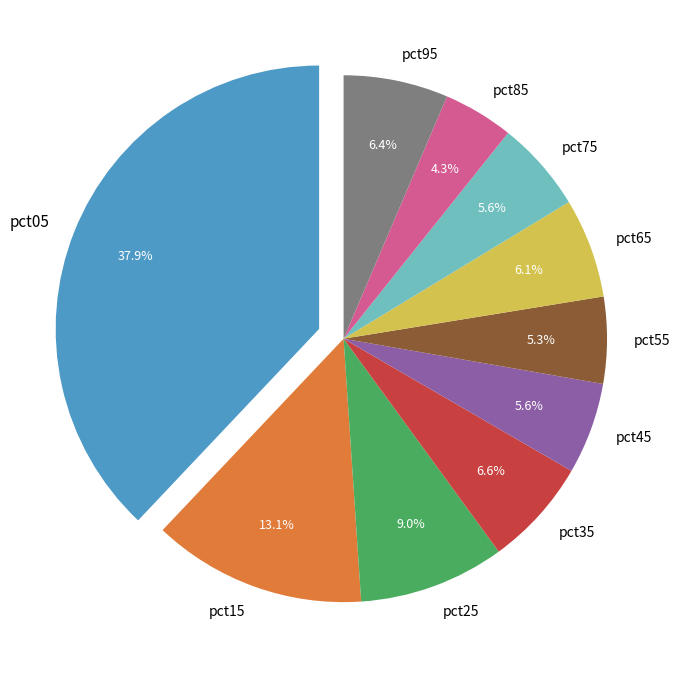

To the nearest percent, what percentage of the pie is pct85?

4%